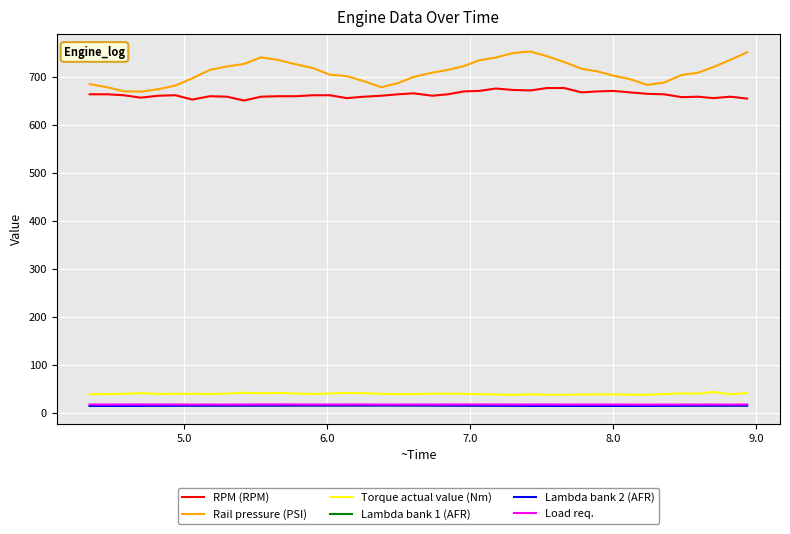

Count the Load req. values in the range 16 to 17.

28